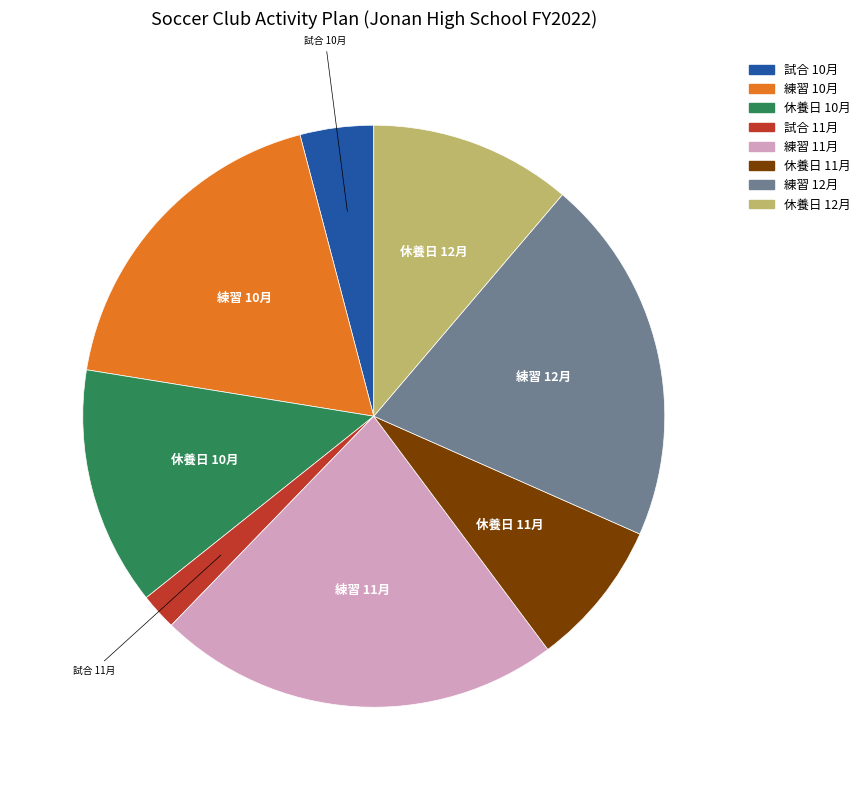

Is there any slice that represents more than half of the pie?

No